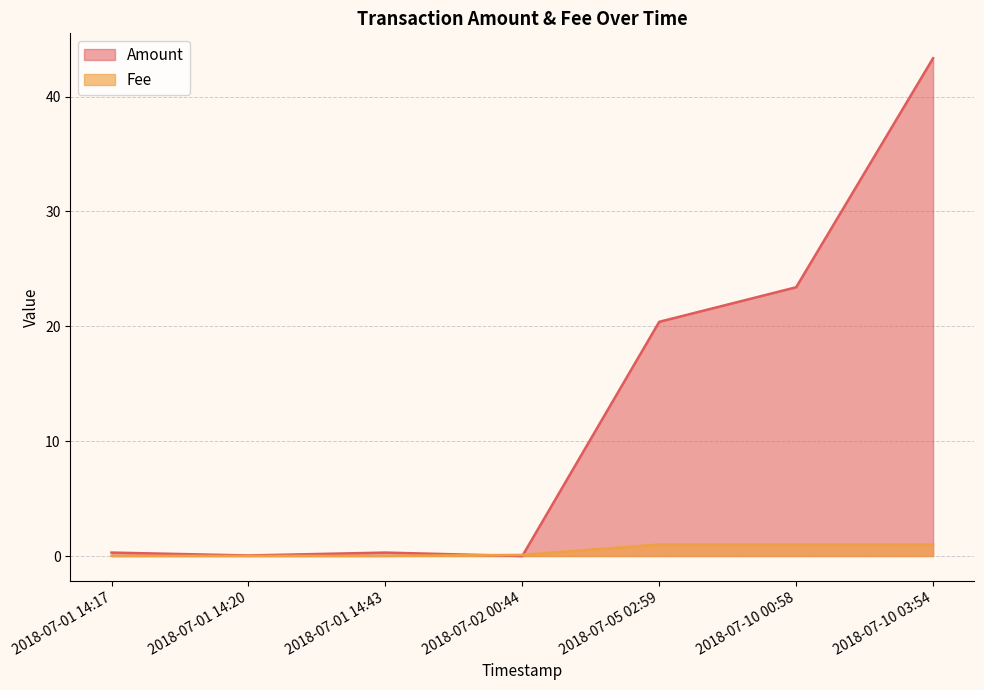

What is the average value of the Fee series?

0.4